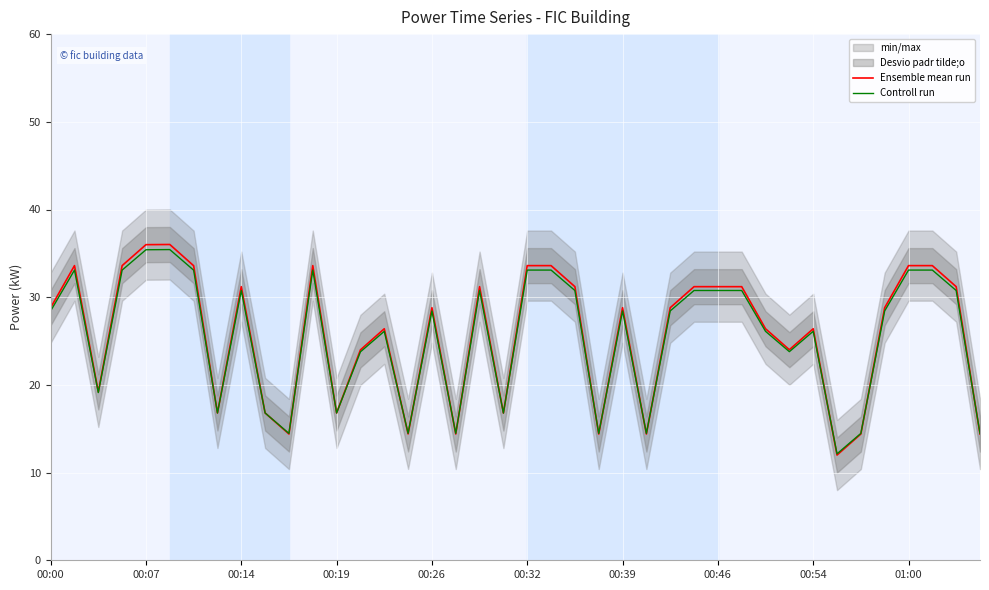

List the series in order of their overall mean, lowest first.

Controll run, Ensemble mean run